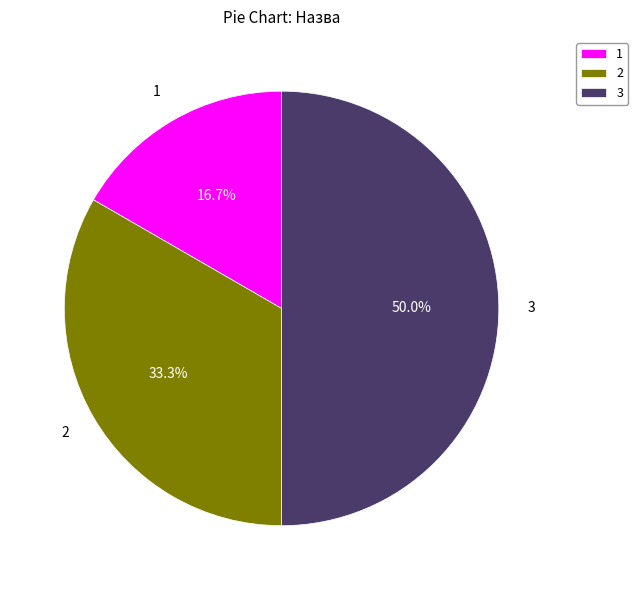

Which category has the biggest portion of the pie?

3